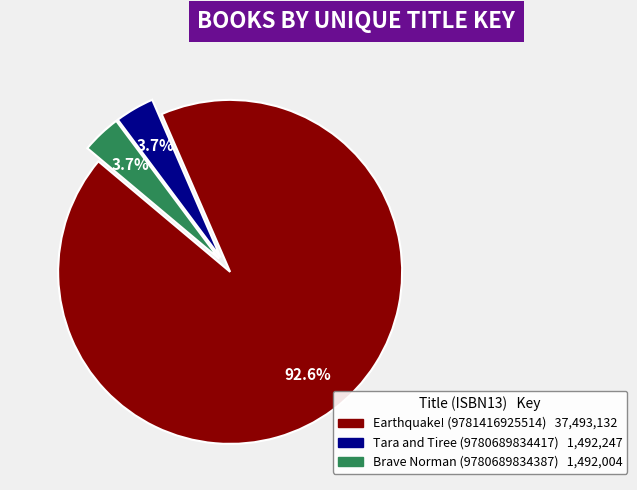

To the nearest percent, what is the difference between the largest and smallest slice percentages?

89%